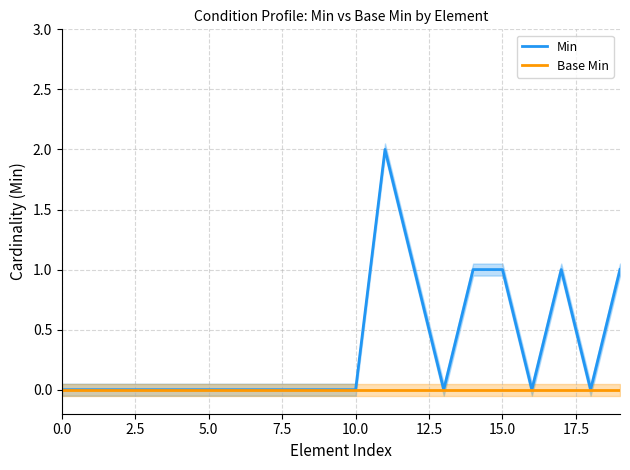

How many interior local peaks does the Min series have?

2